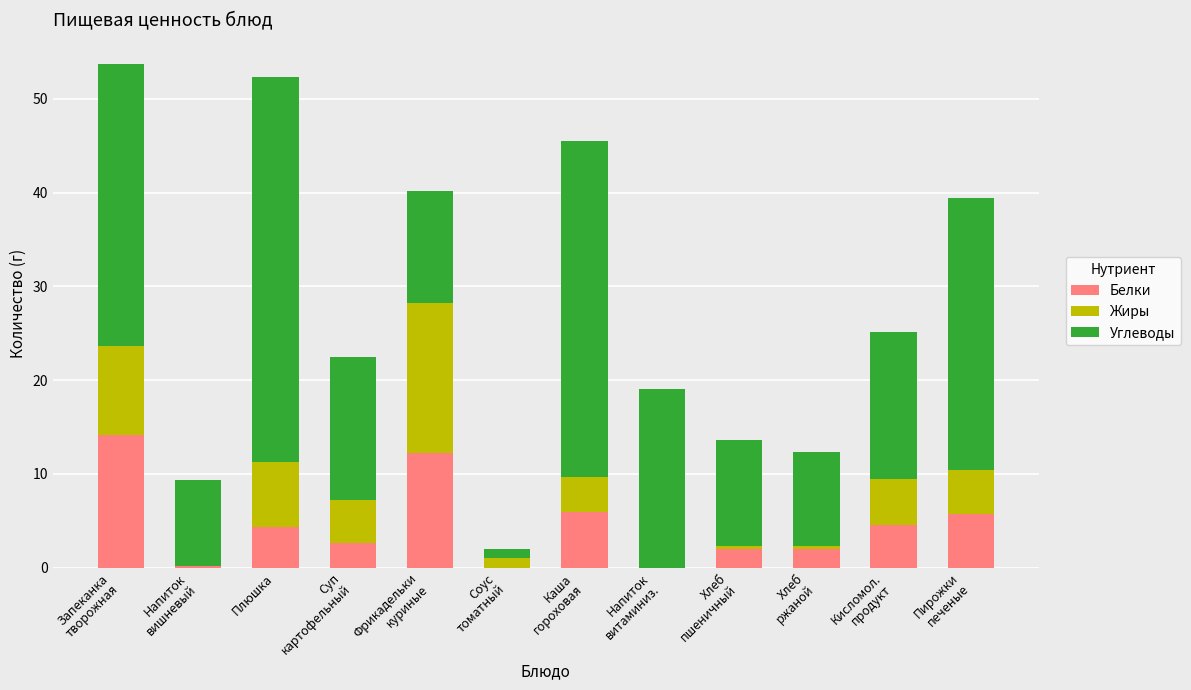

What is the difference between the Белки values at Запеканка
творожная and Пирожки
печеные?

8.4